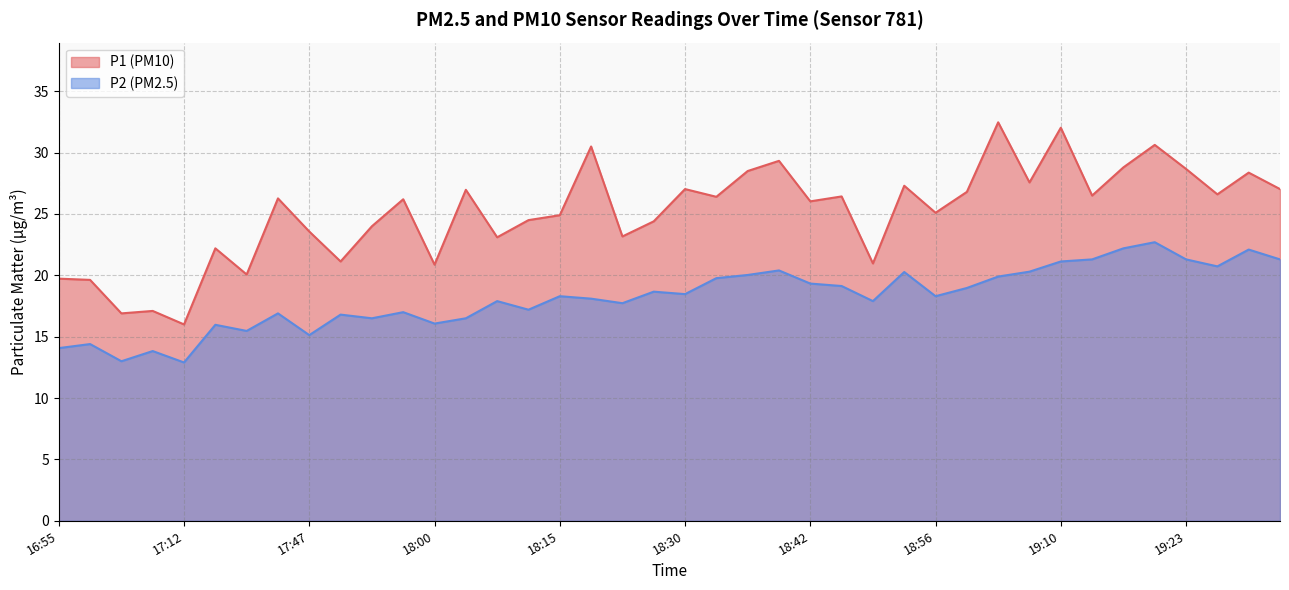

Which series has the largest total across all categories?

P1